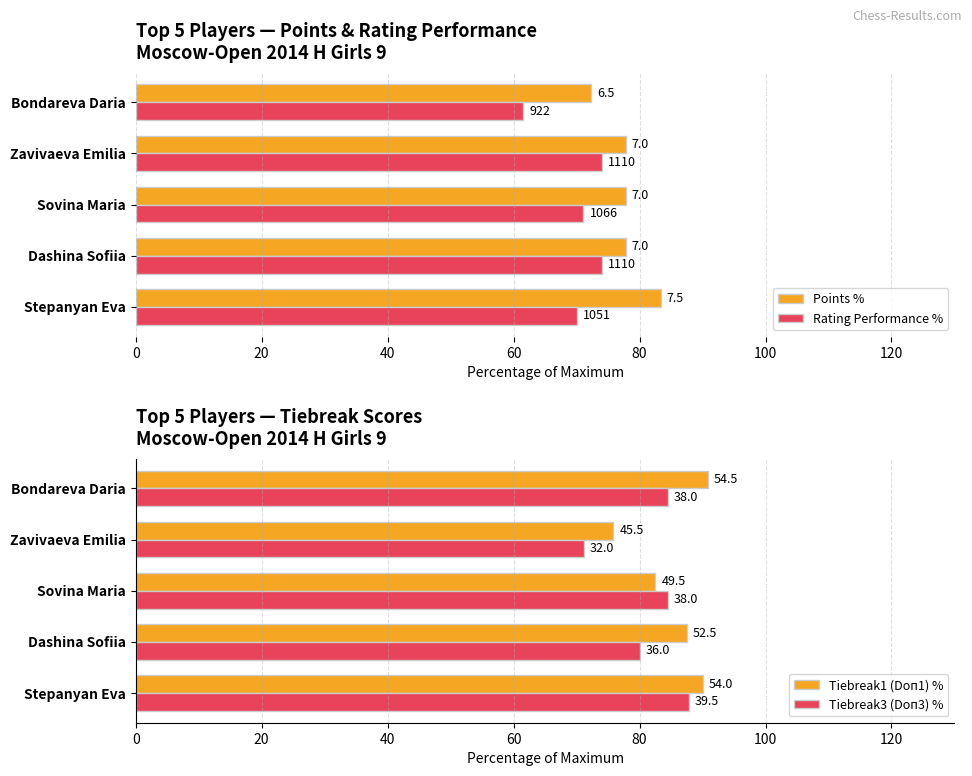

Does the chart contain any negative values?

No